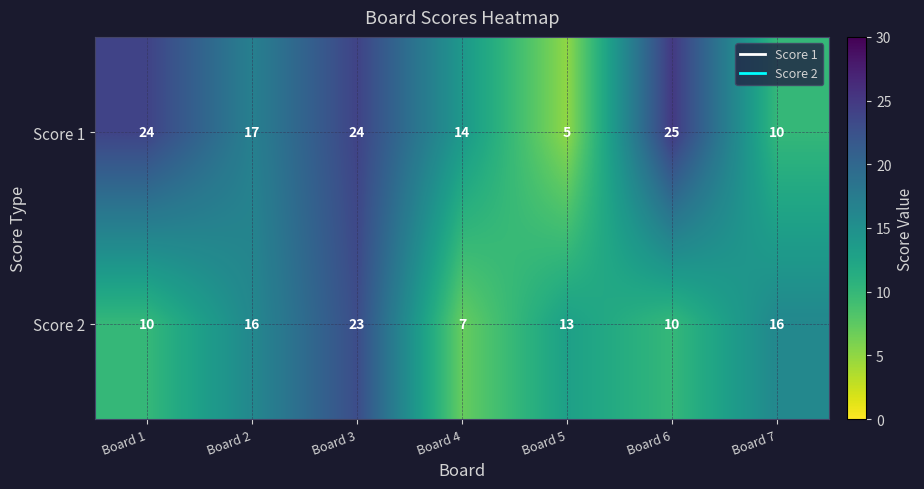

What is the difference between the maximum and minimum values in the Score 2 series?

16